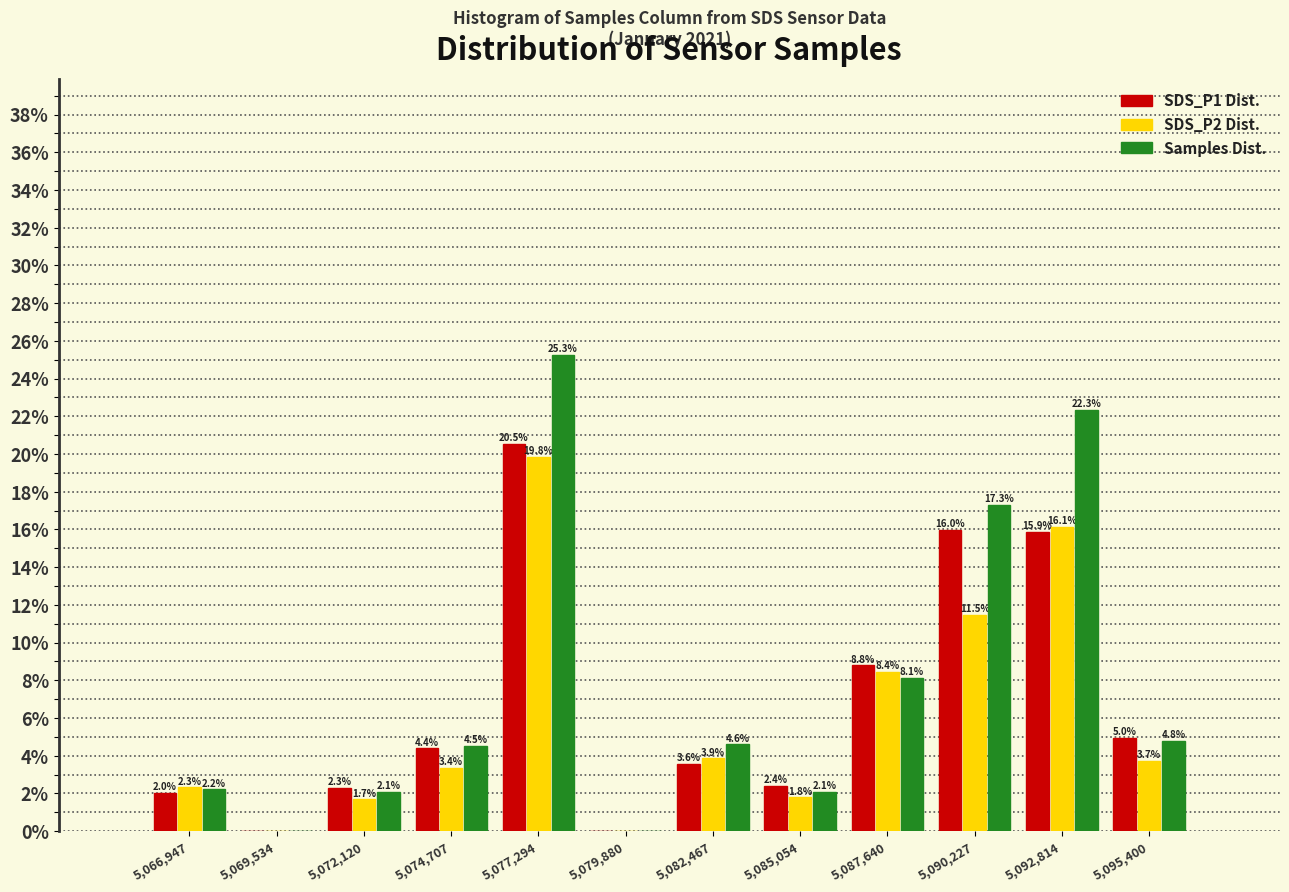

In the SDS_P2 Dist. series, which range on the x-axis has the tallest bar?

5076000 to 5078500